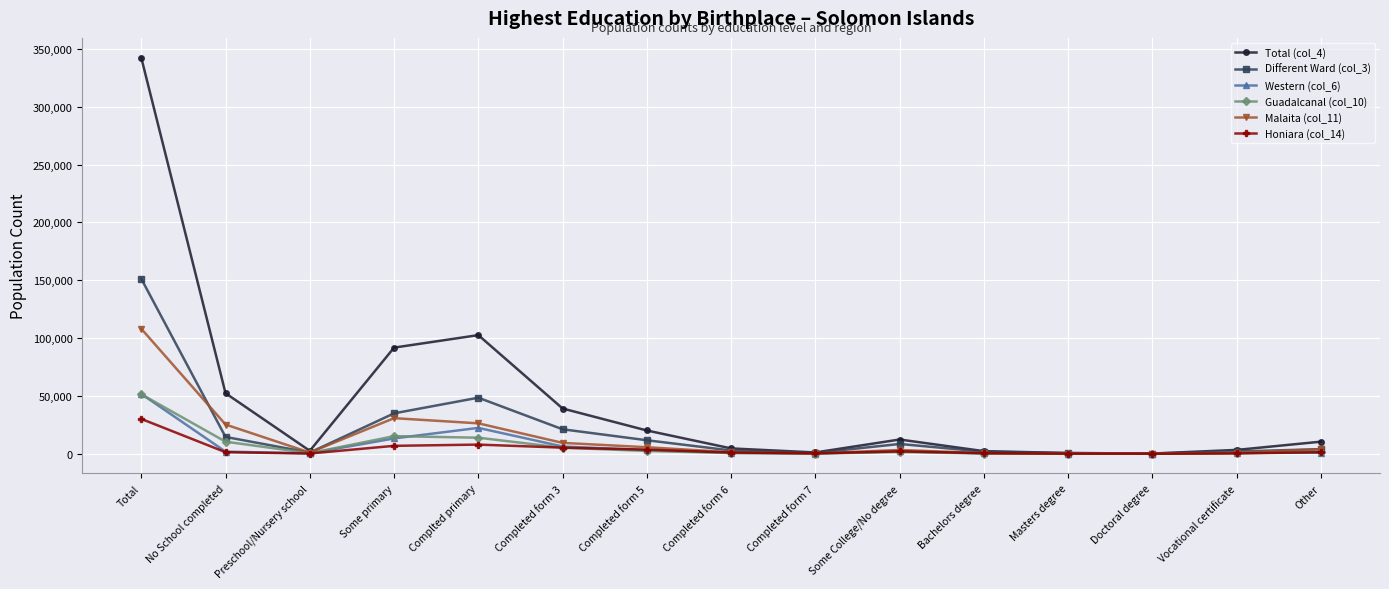

What is the total value across all series at Masters degree?

1342